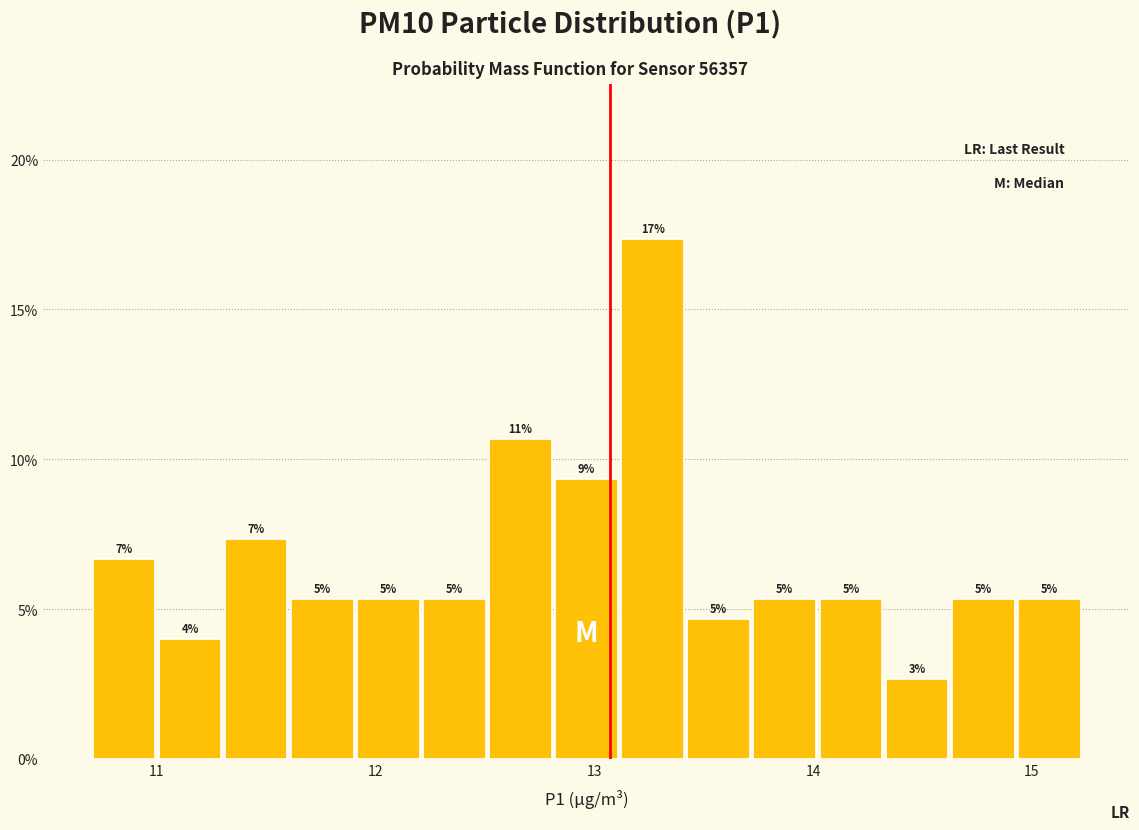

Read against the x-axis, roughly where is the centre of the tallest bar?

13.3